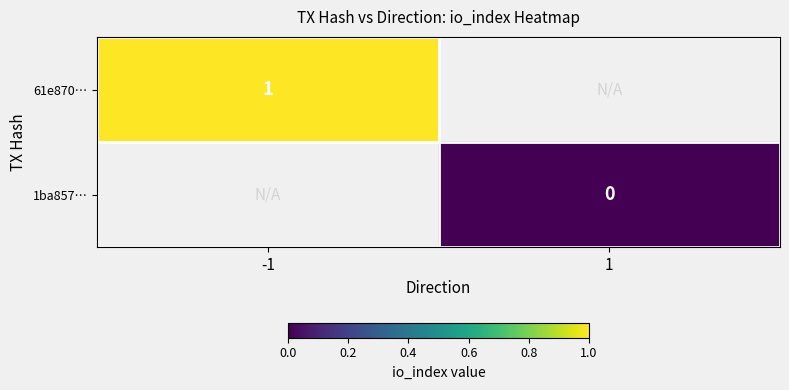

Which has a higher value, 1 or -1?

-1